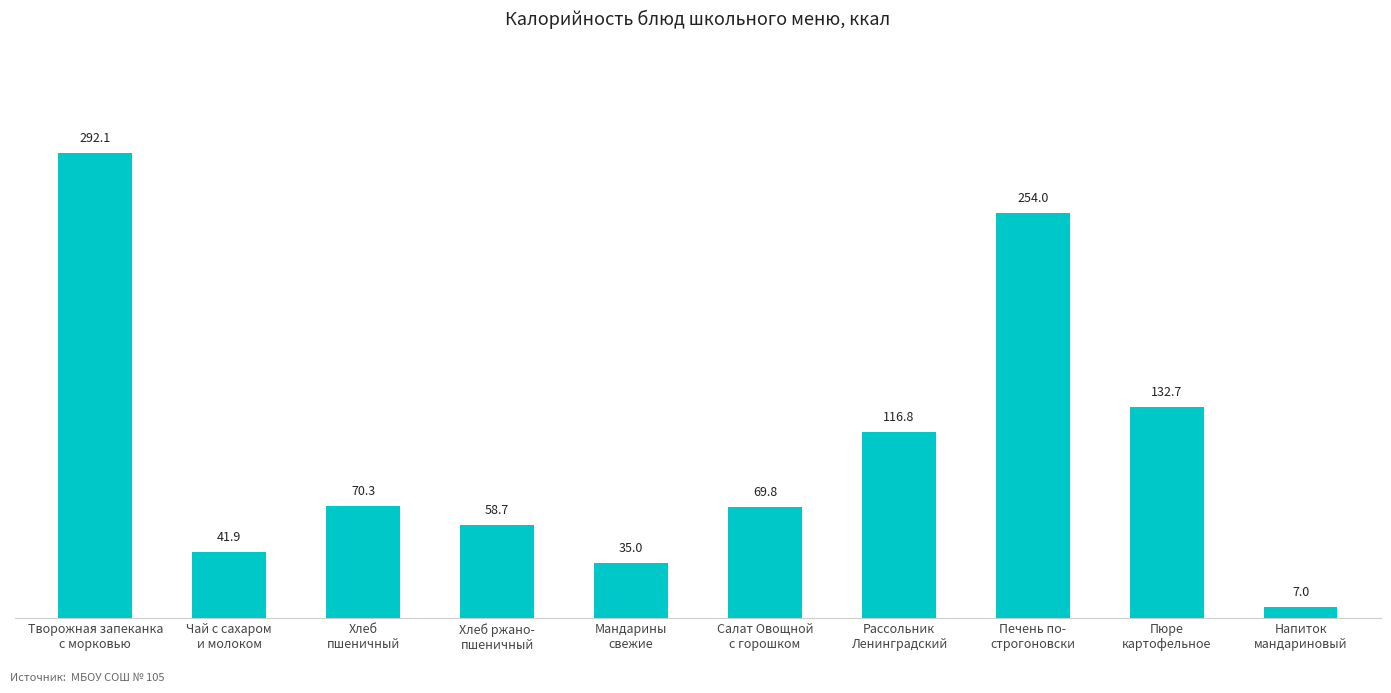

What is the maximum value shown in the chart?

292.1